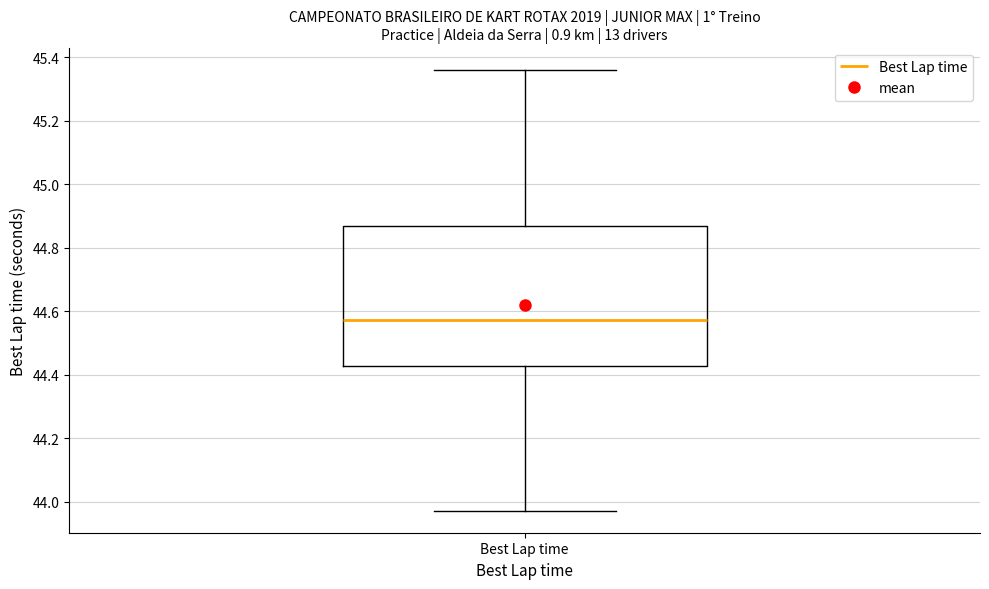

Transcribe this box plot: give where the median line is, the range the box spans, and where the two whiskers end, as read against the y-axis. The values are not printed on the chart, so give them approximately, as read against the axis.

median 44.58, box 44.42 to 44.86, whiskers 43.98 to 45.36